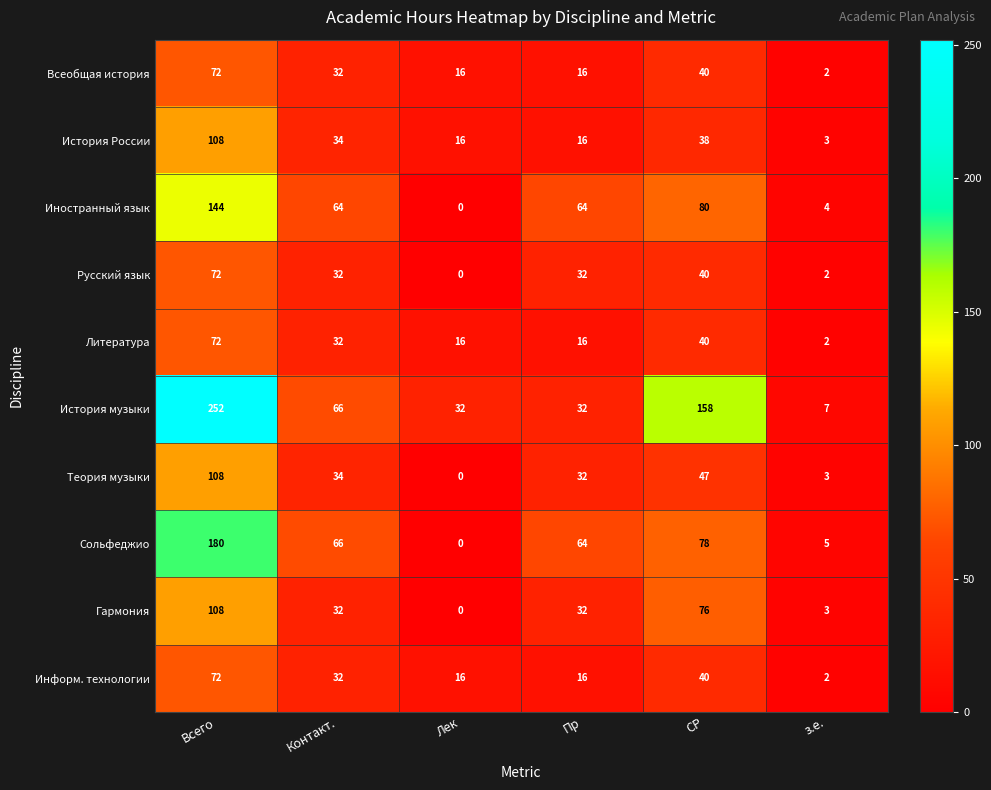

How many data points does each series have?

6